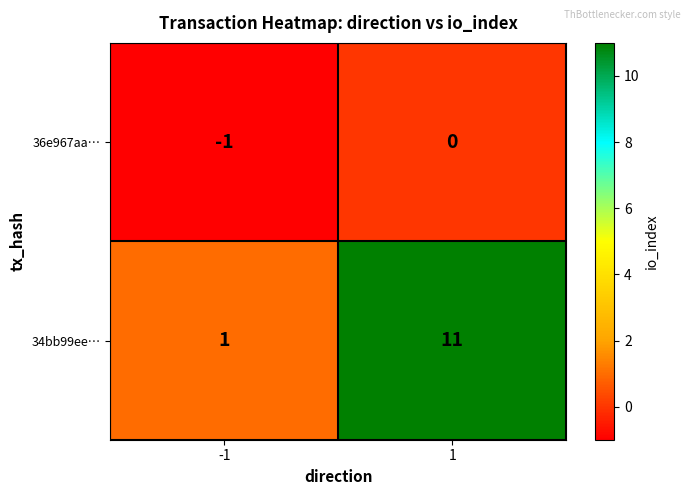

True or false: 36e967aa… has a value of 0 at 1.

True